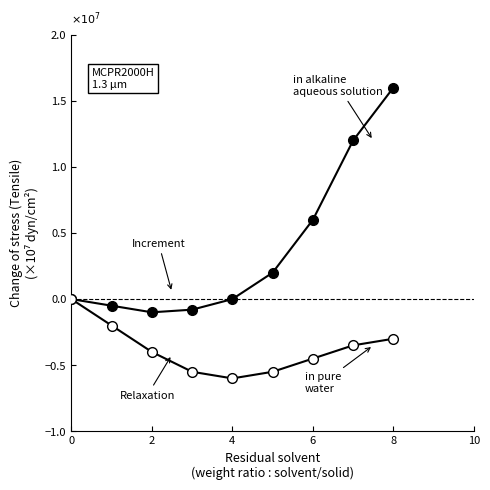

How many series are shown in this chart?

2